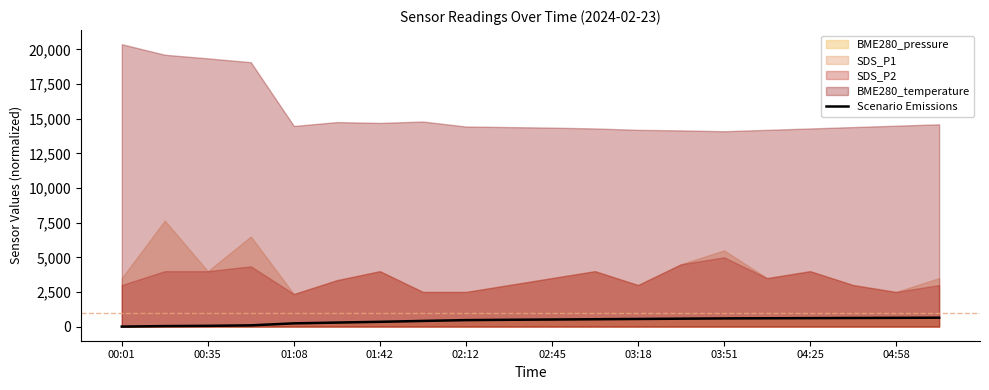

How many lines are shown in the chart?

1